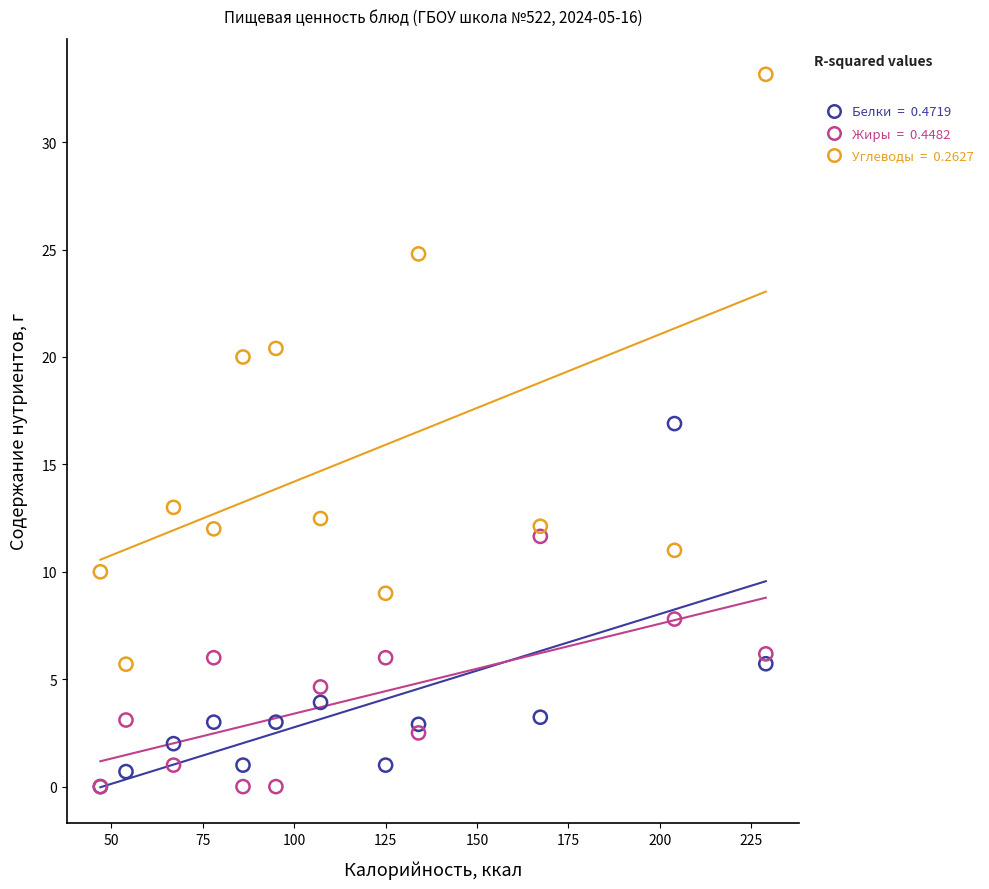

Across all series, what Y value is closest to 16?

16.9